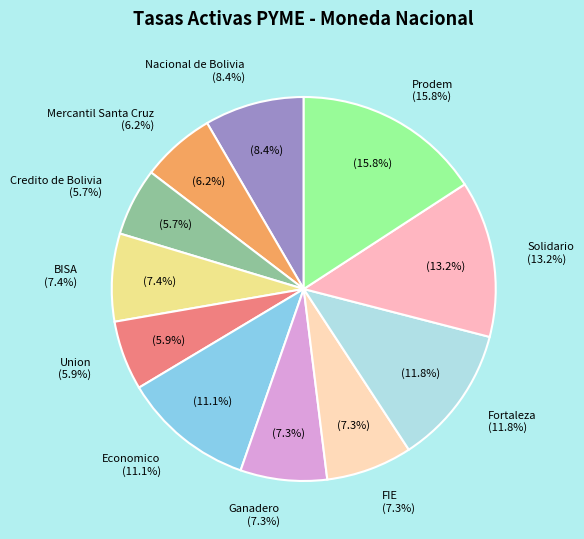

To the nearest percent, what is the combined percentage of BISA and Union?

13%